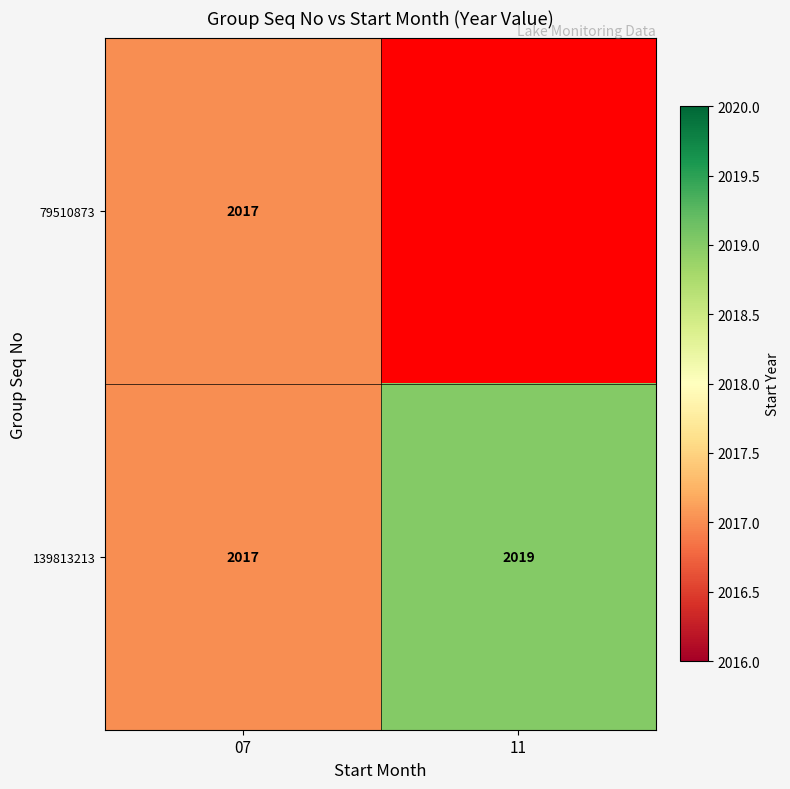

What value does the 139813213 series have at 11?

2019